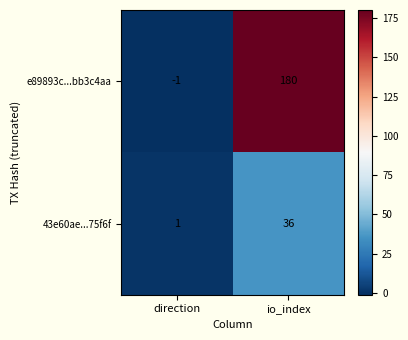

Which series has the largest total across all categories?

e89893c...bb3c4aa